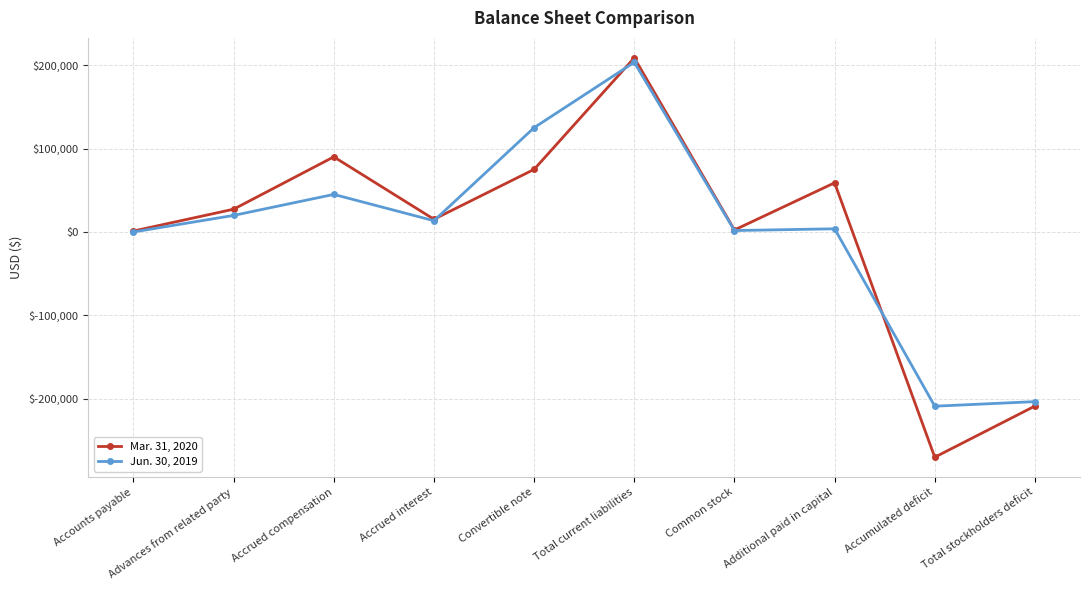

Which series has the largest range (max minus min)?

Mar. 31, 2020